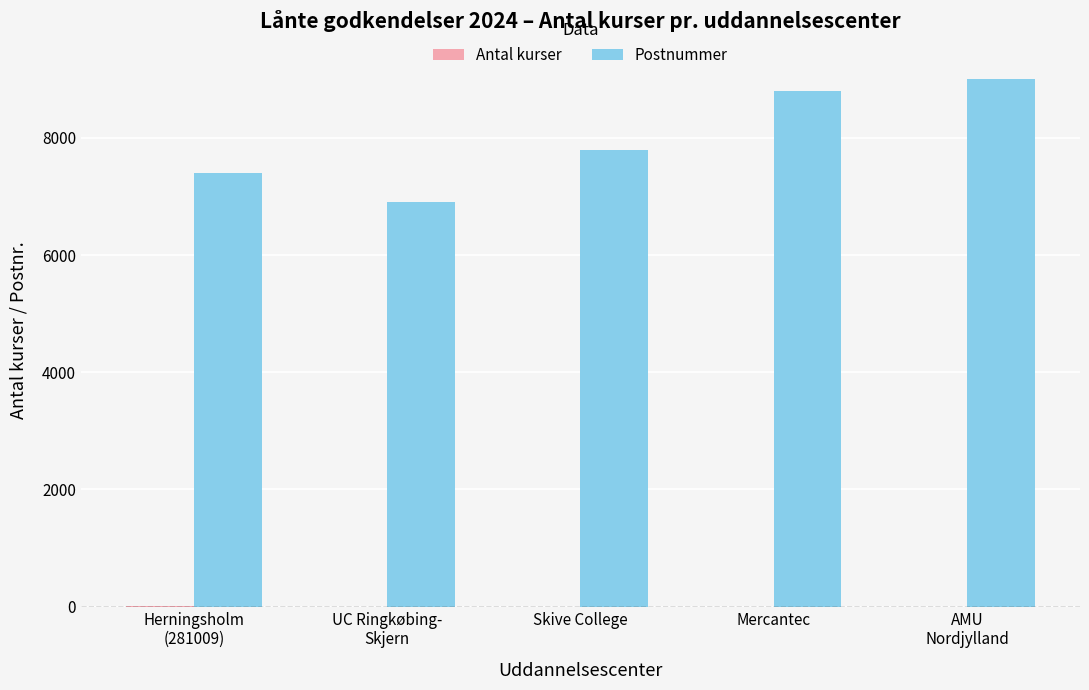

What is the maximum value for Postnummer?

9000